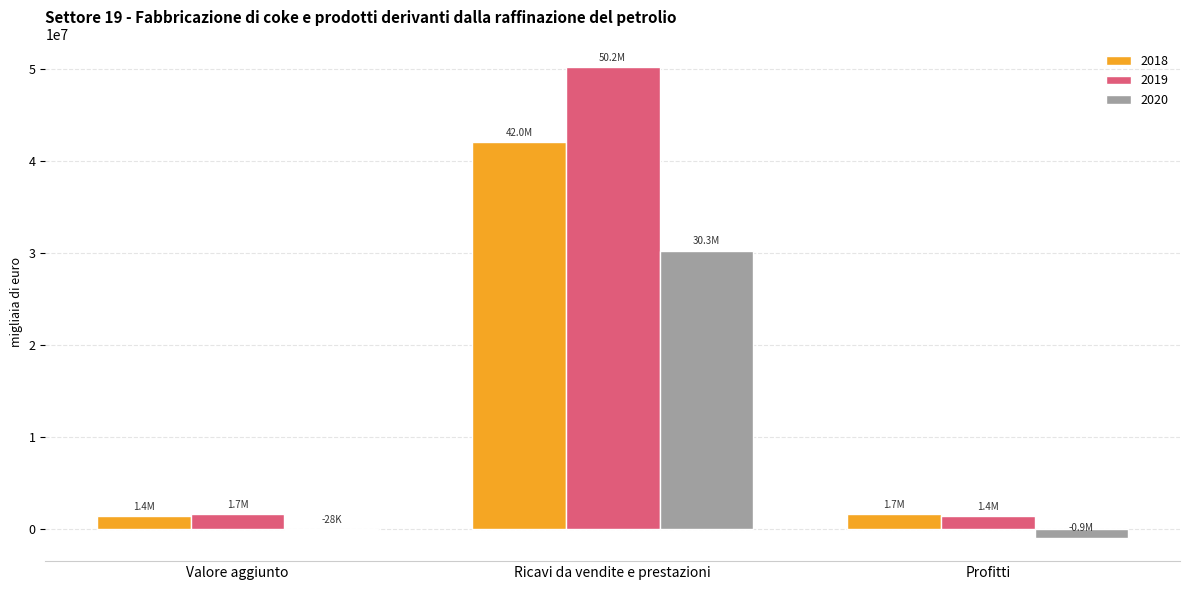

Is it true that 2019 equals 75102142 at Ricavi da vendite e prestazioni?

False